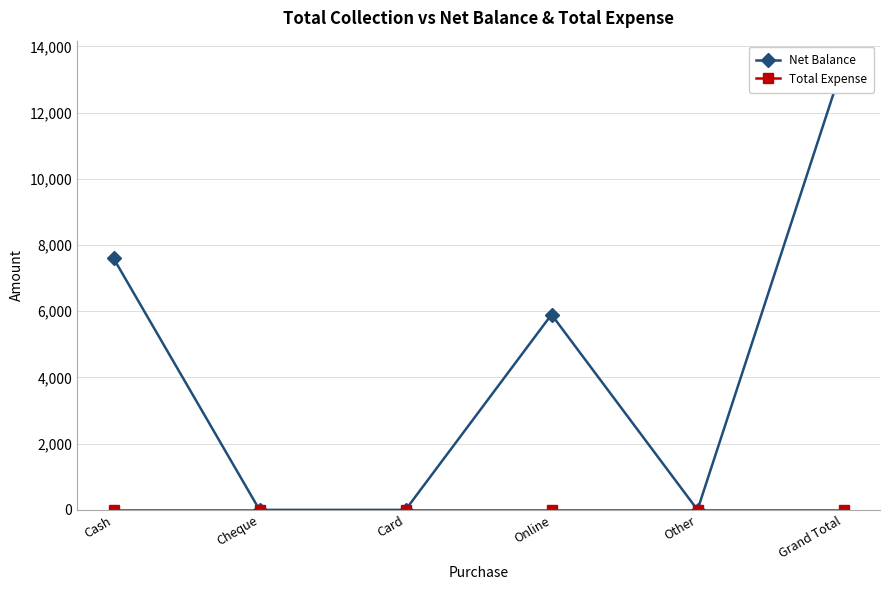

What value does the Net Balance series have at Grand Total, to the nearest 10?

13500